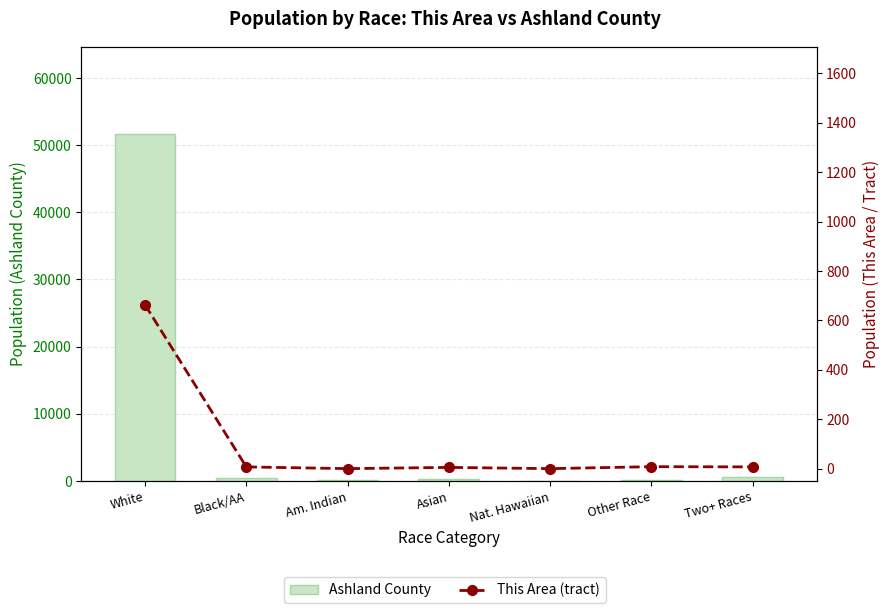

At which category is the sum across all series the highest?

White